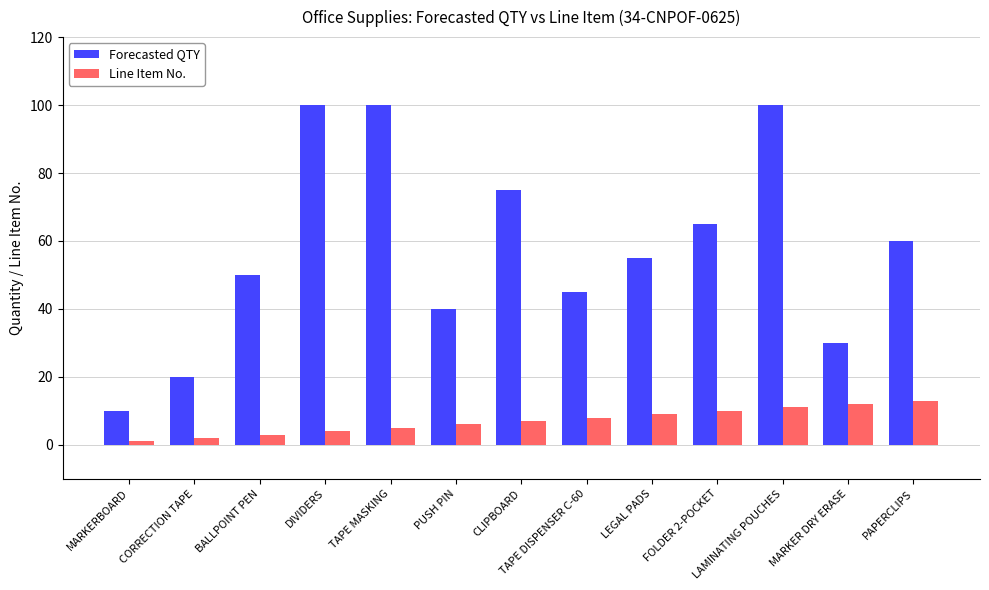

The Forecasted QTY series shows 38 at PAPERCLIPS. True or false?

False